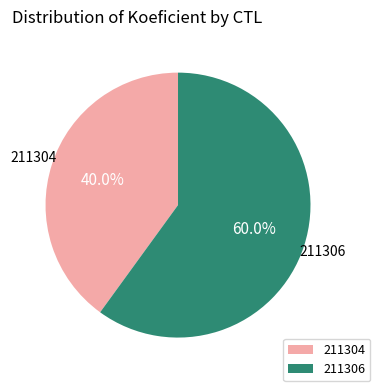

To the nearest percent, what is the combined percentage of 211306 and 211304?

100%